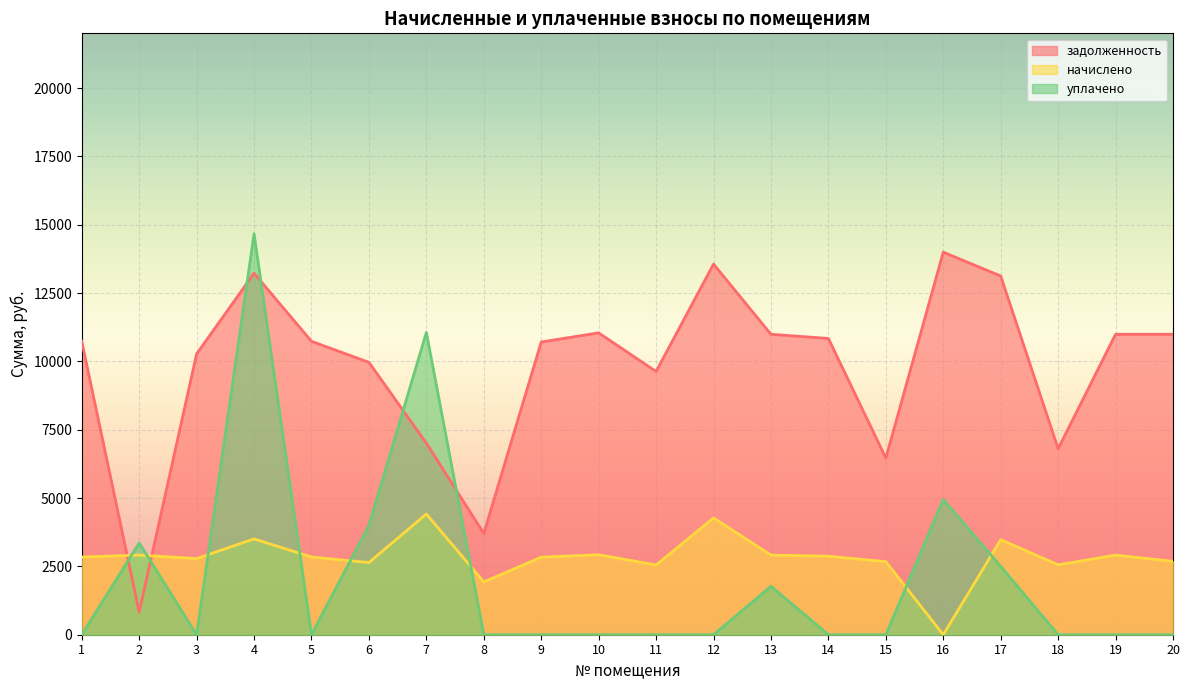

In уплачено, how many points are lower than both neighbors (excluding endpoints)?

2